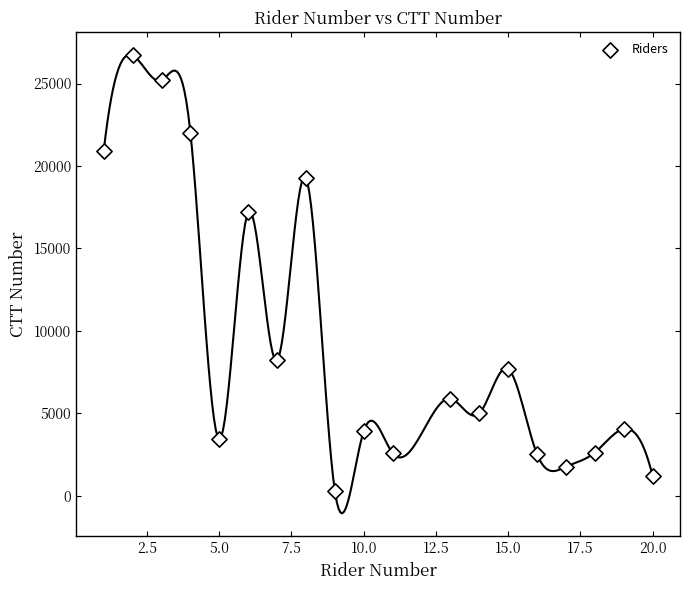

What is the range of Y values (max minus min)?

26400